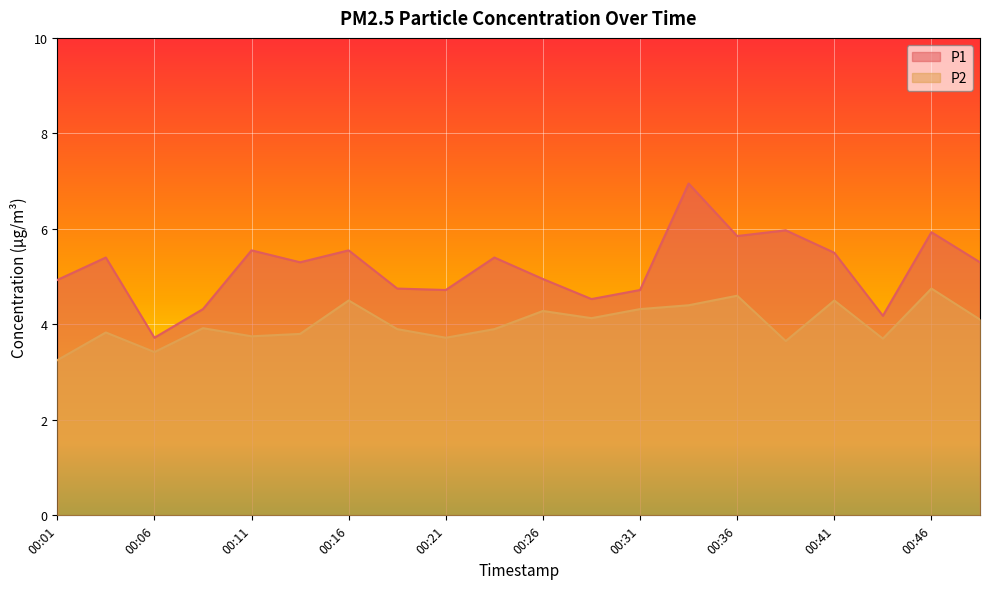

True or false: P1 and P2 cross at least once.

False